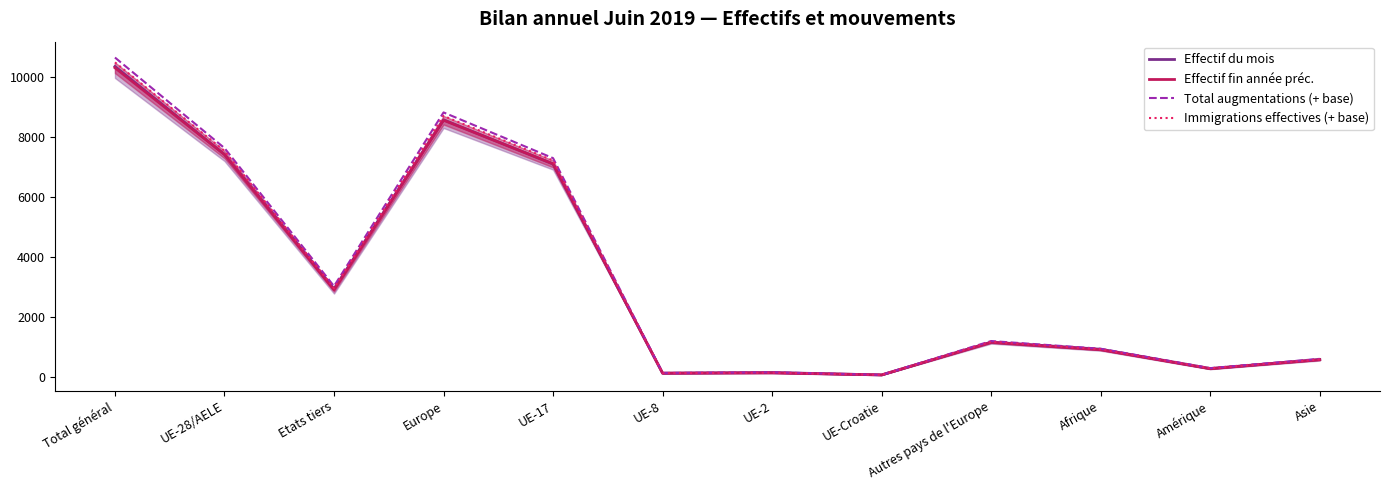

What are all the series names shown in the legend?

Effectif du mois, Effectif fin année préc., Total augmentations (+ base), Immigrations effectives (+ base)